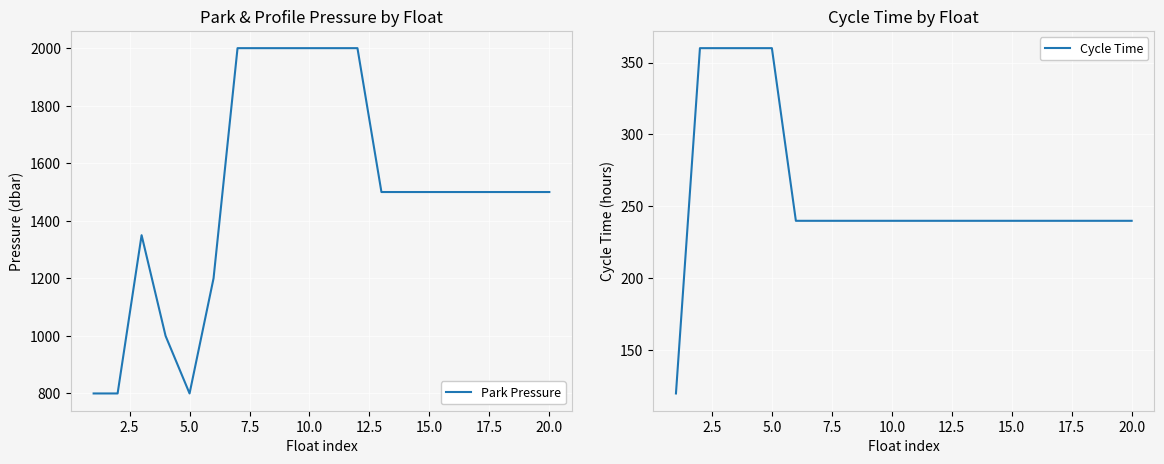

Which series has the widest spread of values?

Park Pressure